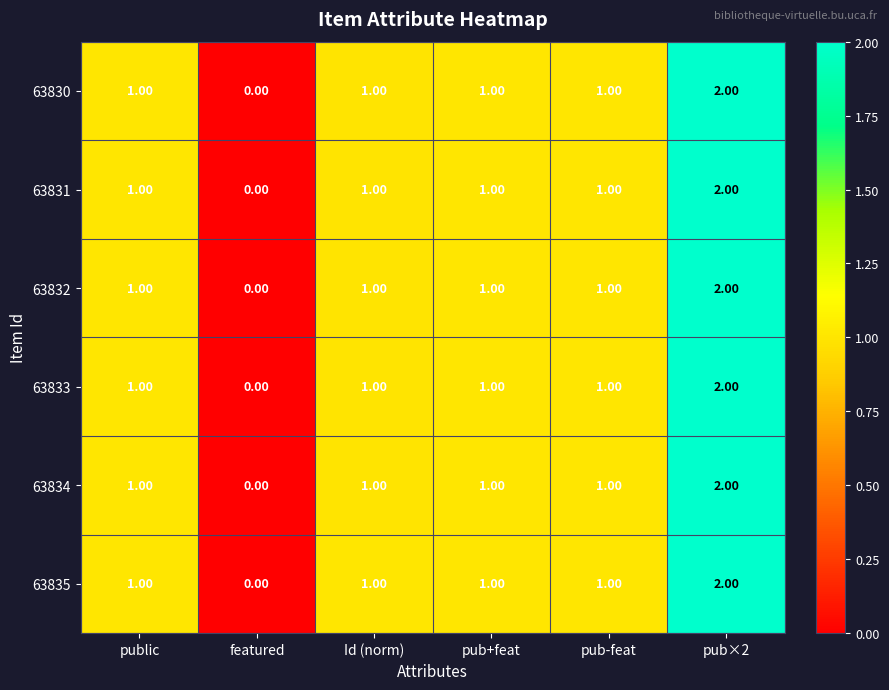

What is the sum of all 63830 values?

6